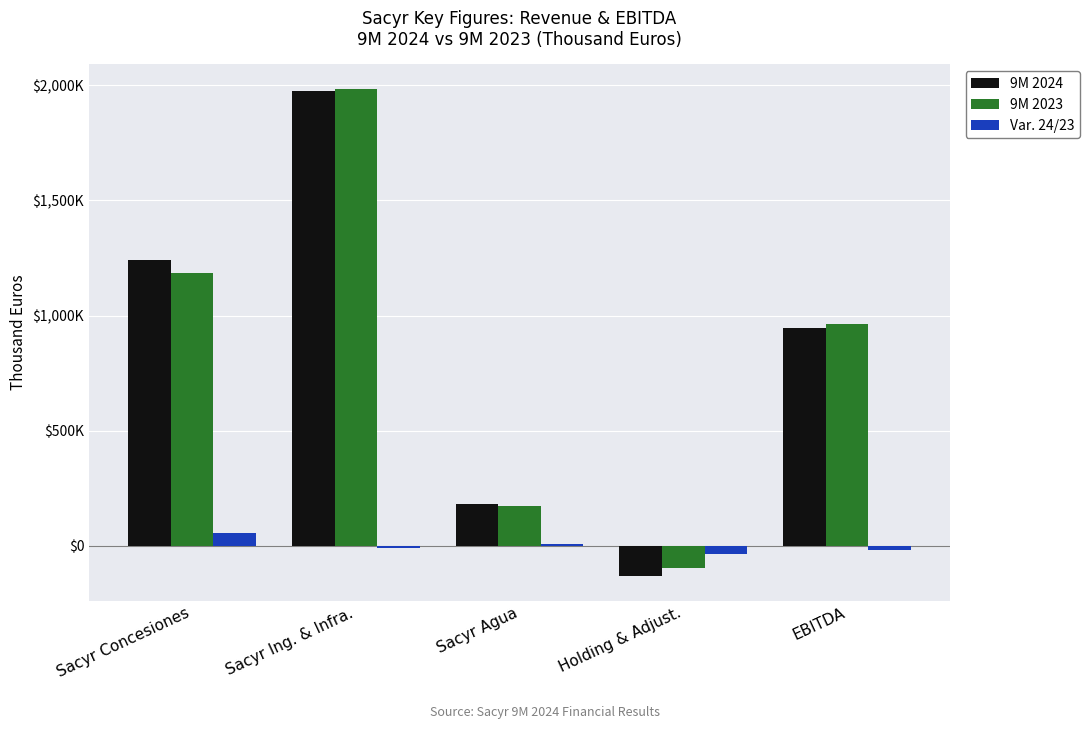

What is the maximum value for 9M 2024?

1974119